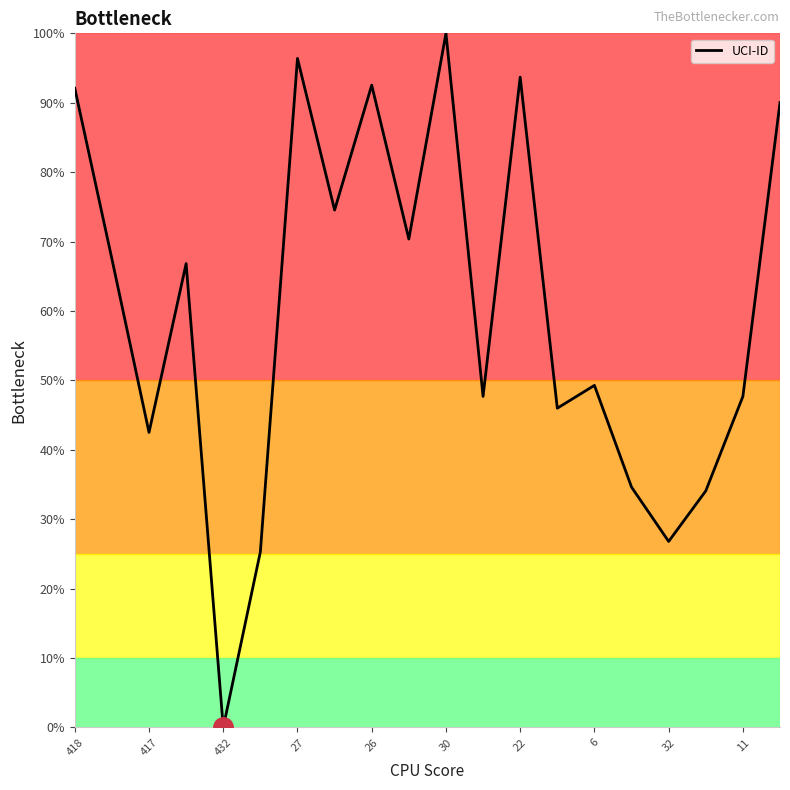

What is the difference between the maximum and minimum values?

100.0